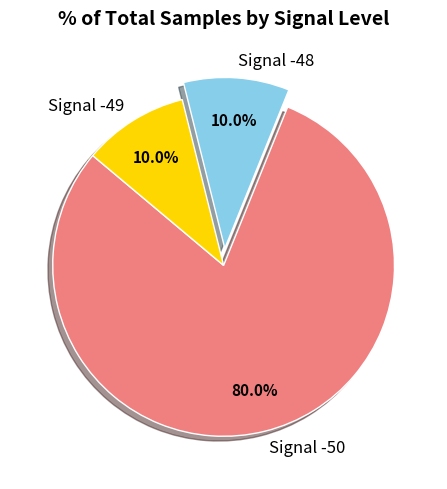

Is there any slice that represents more than half of the pie?

Yes